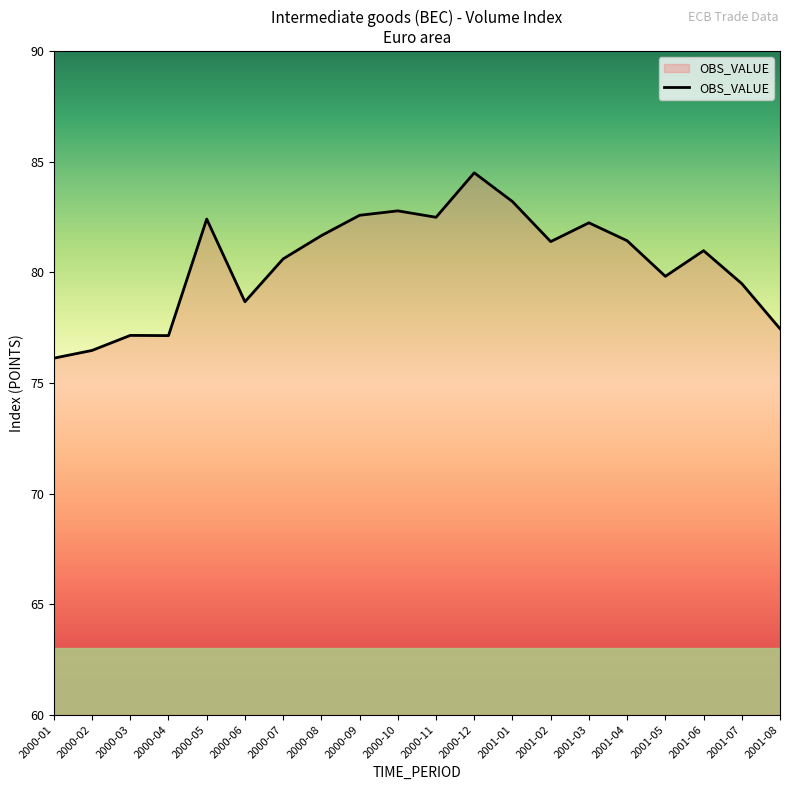

How many lines are shown in the chart?

1